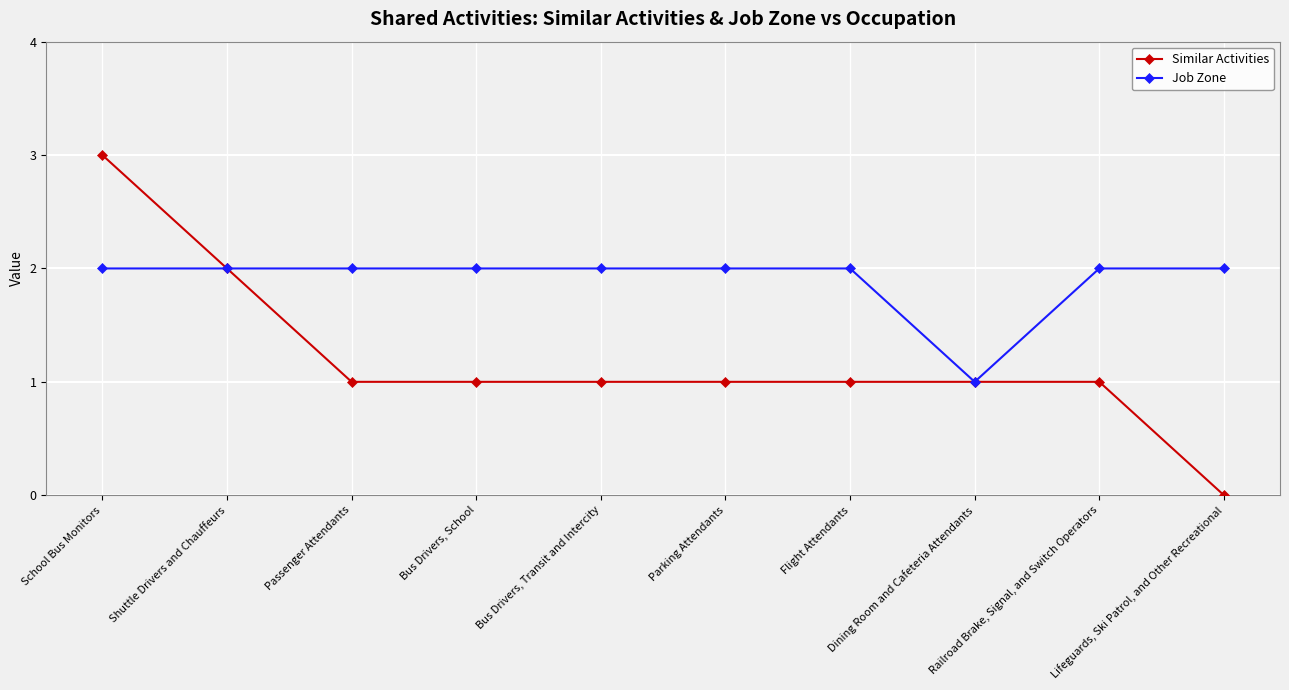

Reading right to left, list all the values displayed in this chart.

Similar Activities: 0	1	1	1	1	1	1	1	2	3
Job Zone: 2	2	1	2	2	2	2	2	2	2